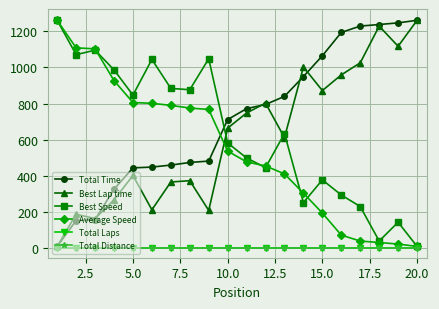

True or false: Total Time and Best Lap time intersect in this chart.

True